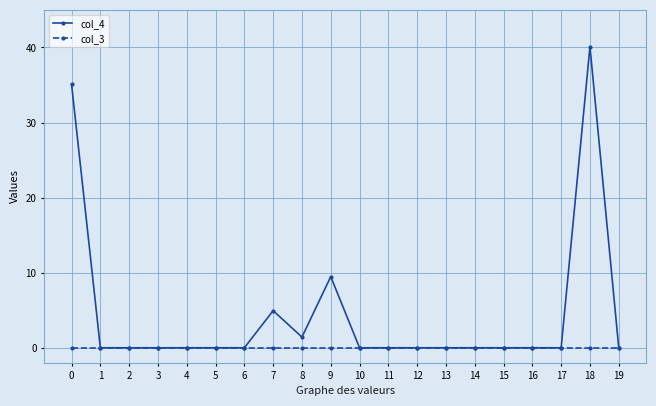

Where is col_4 nearest to the value 20?

9